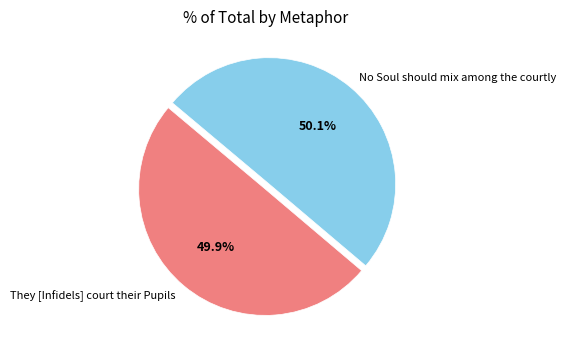

True or false: No Soul should mix among the courtly accounts for 65% of the total.

False